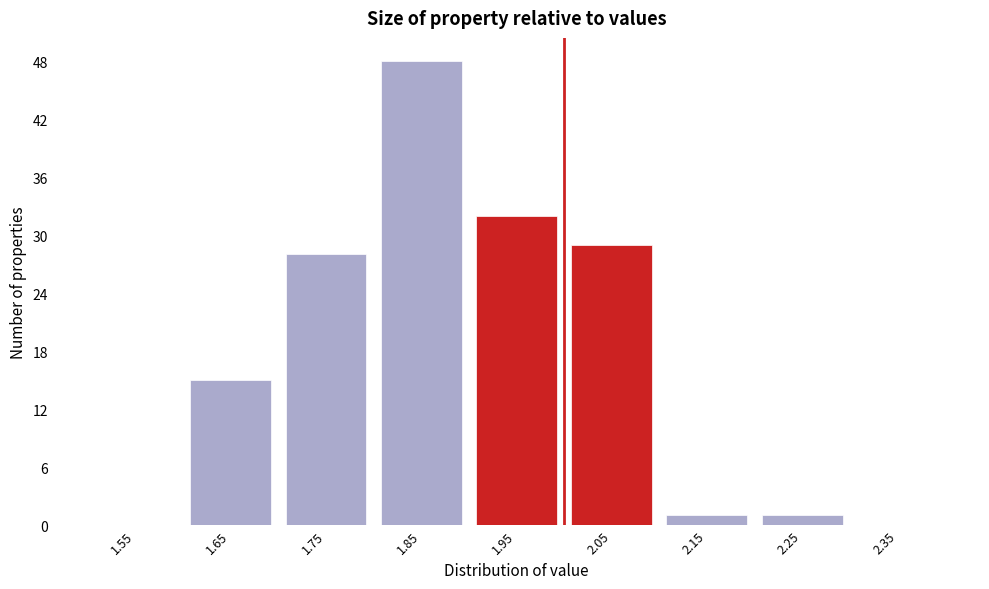

Reading left to right, transcribe this chart: for each bar, give the range it covers on the x-axis and its height. The values are not printed on the chart, so give them approximately, as read against the axis.

1.5 to 1.6: 0
1.6 to 1.7: 15
1.7 to 1.8: 28
1.8 to 1.9: 48
1.9 to 2.0: 32
2.0 to 2.1: 29
2.1 to 2.2: 1
2.2 to 2.3: 1
2.3 to 2.4: 0